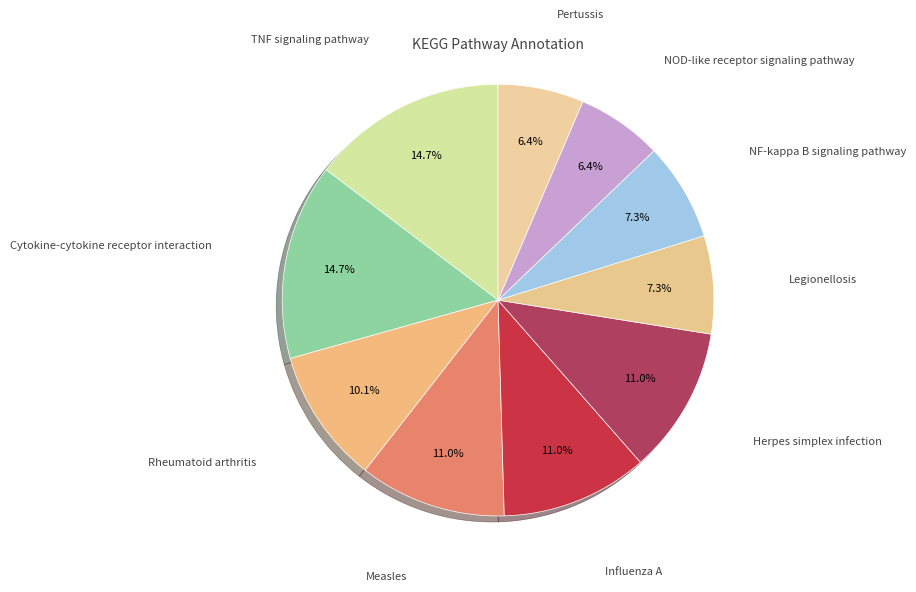

Count the number of slices in the pie.

10